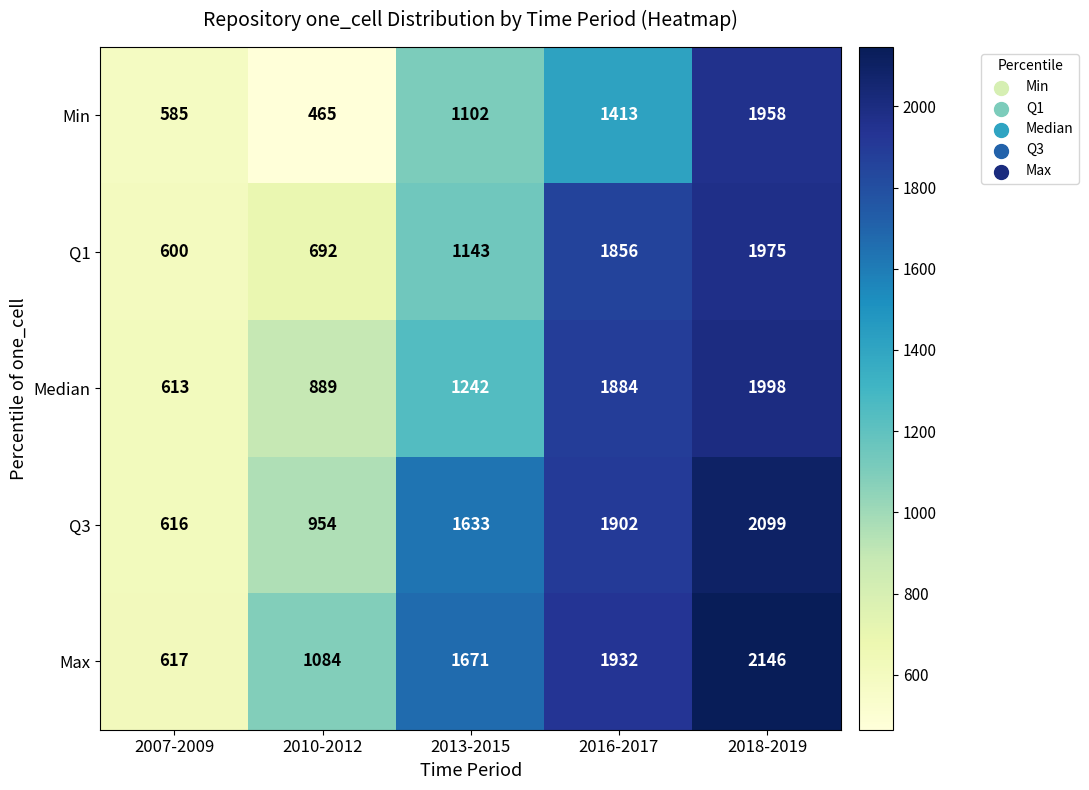

The value of Min at 2018-2019 is 1958. True or false?

True